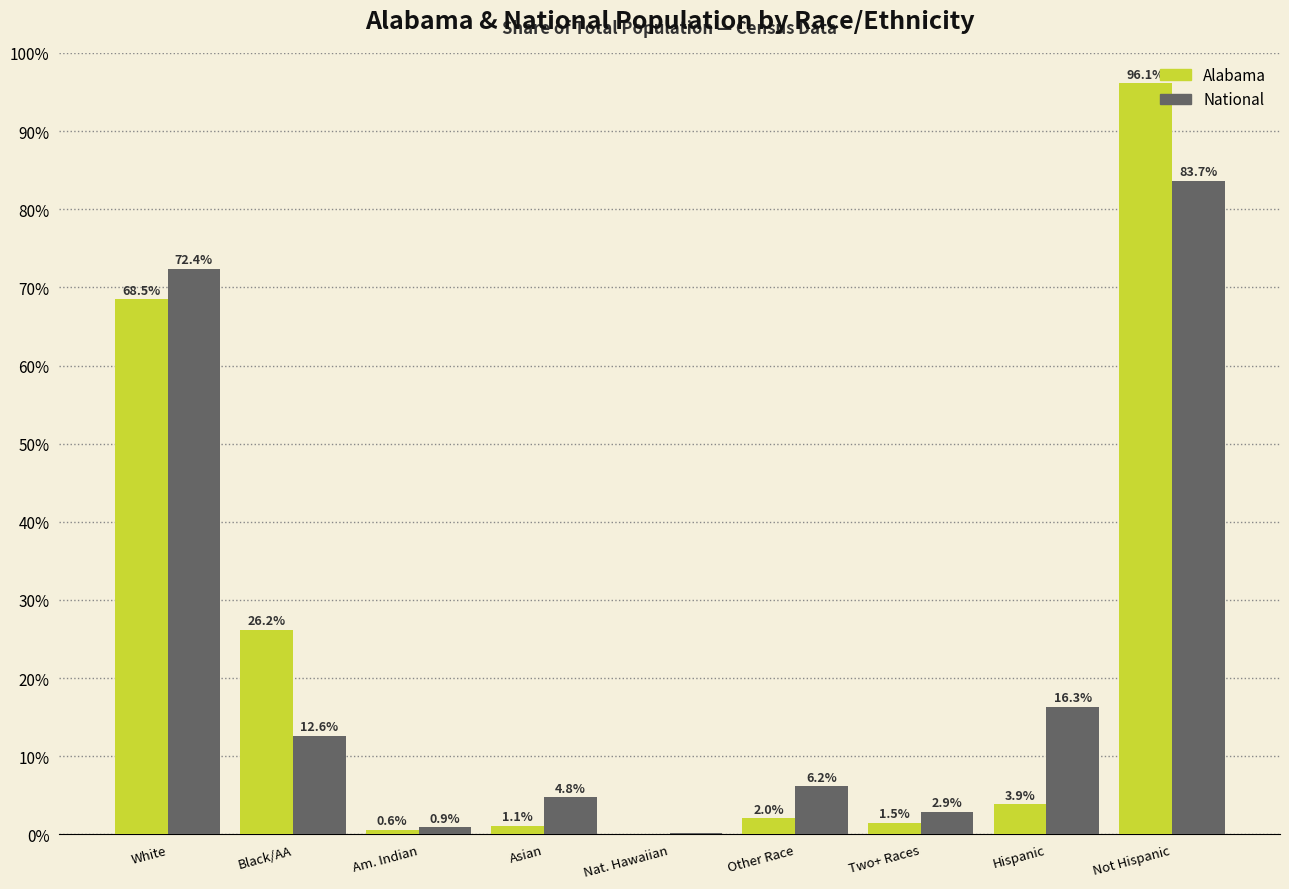

Which category has the highest value across all series?

Not Hispanic